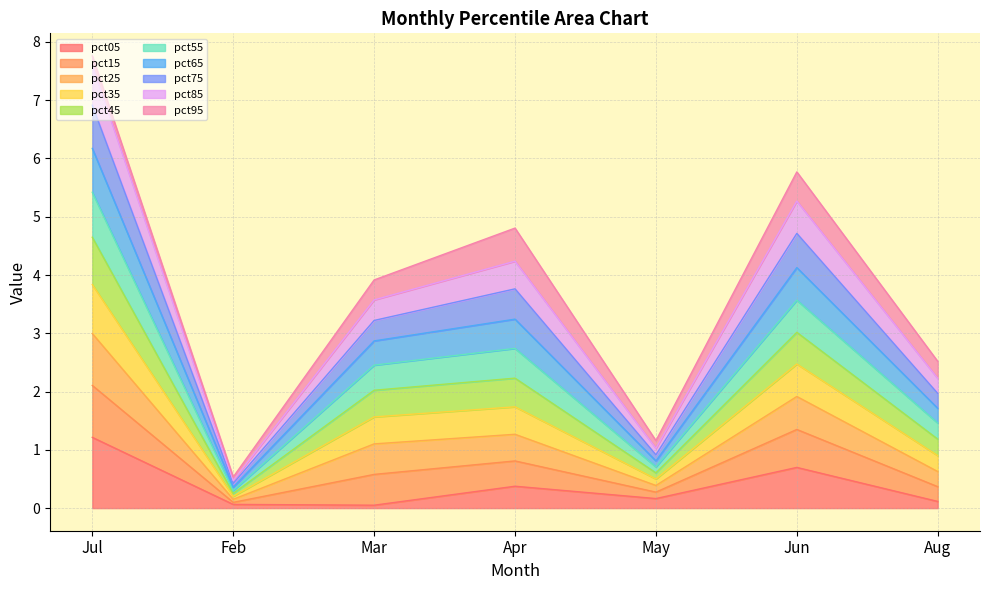

What is the maximum value for pct05?

1.2